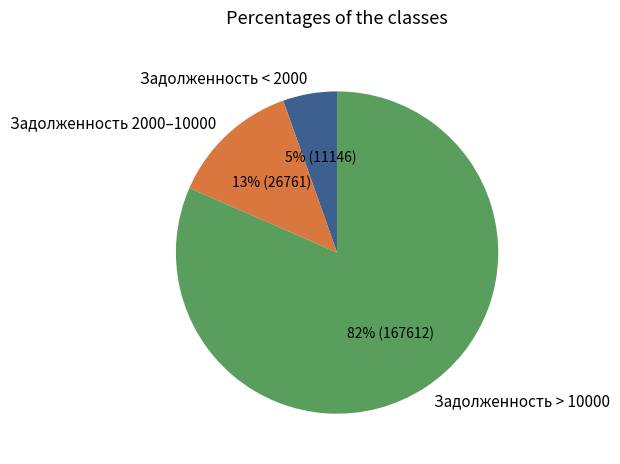

Is there any slice that represents more than half of the pie?

Yes